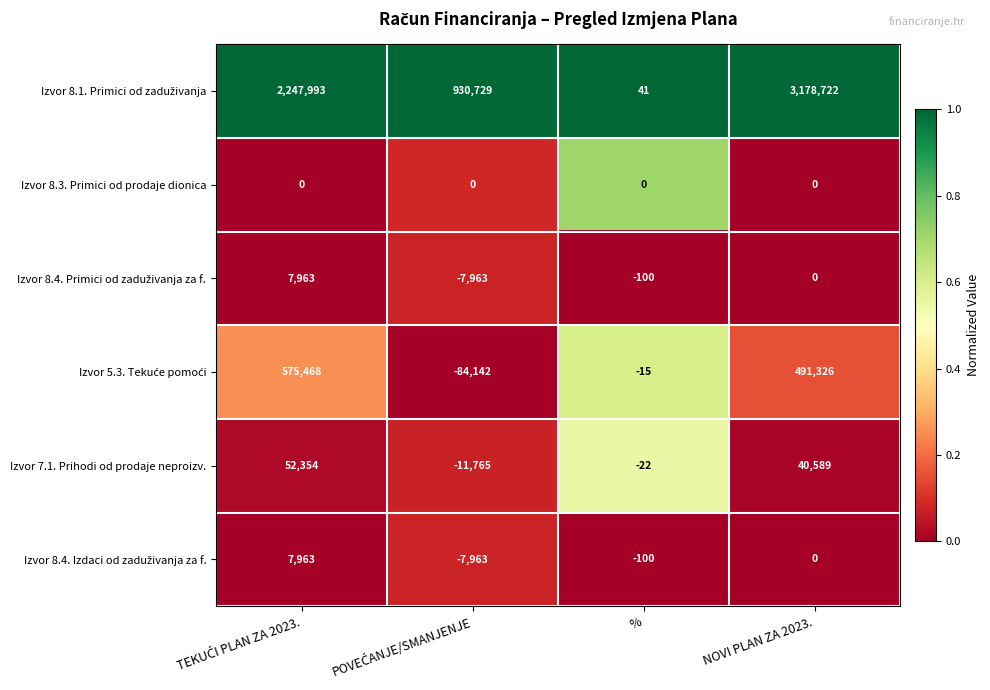

The Izvor 7.1. Prihodi od prodaje neproizv. series shows -35 at %. True or false?

False